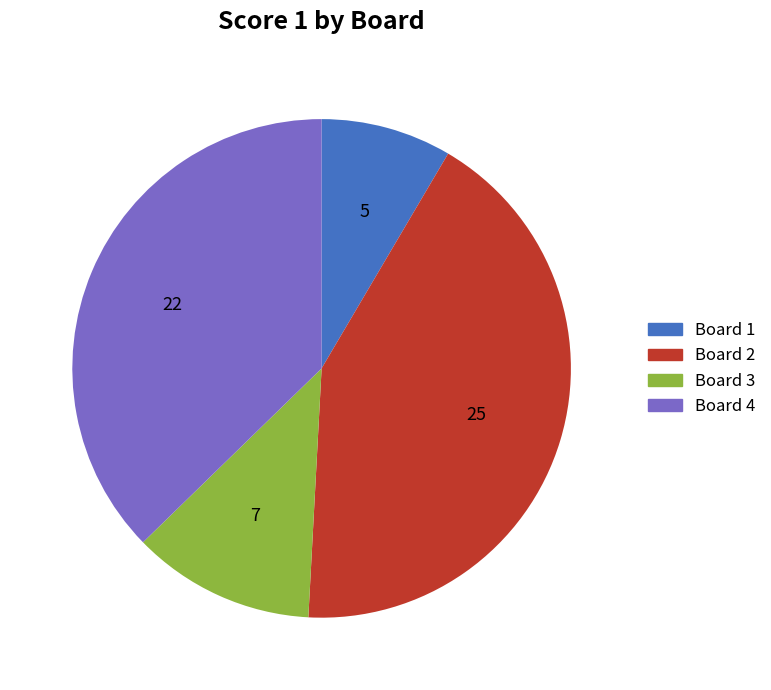

Combined, do Board 1 and Board 4 account for over 50%?

No